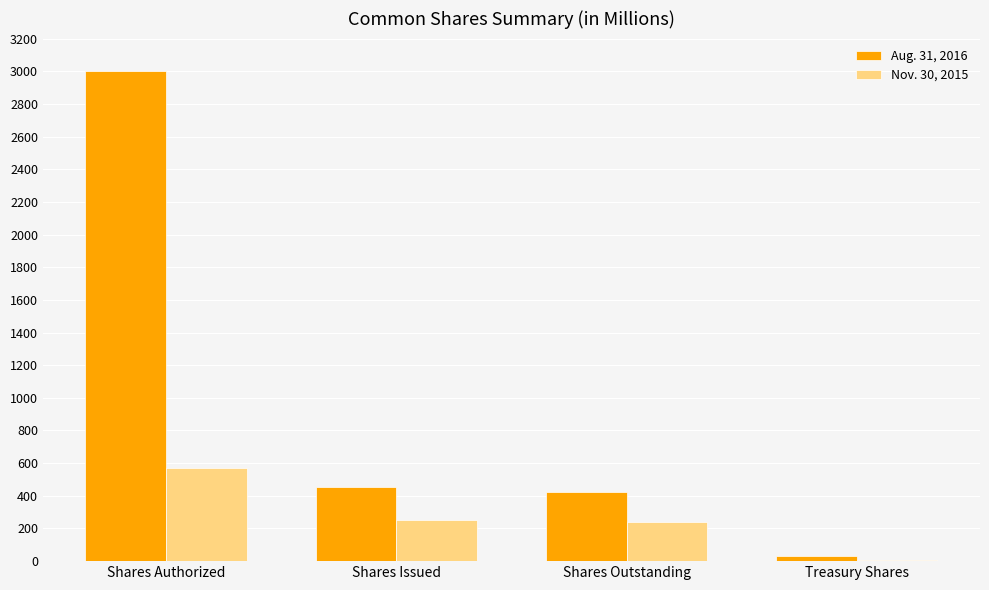

At which category is the sum across all series the highest?

Shares Authorized